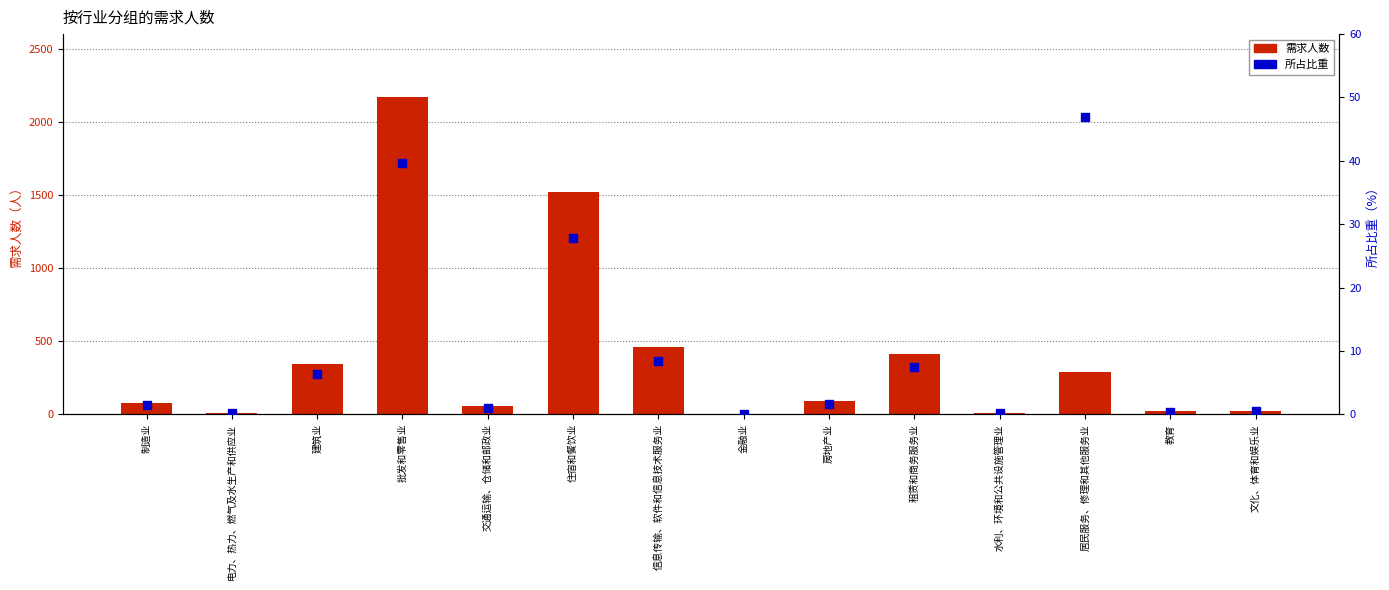

Which series reaches the maximum Y coordinate?

需求人数